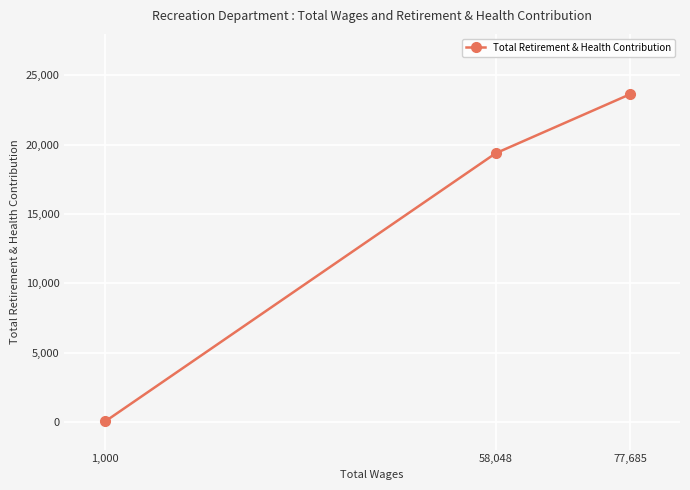

Which category has the lowest value across all series?

1,000